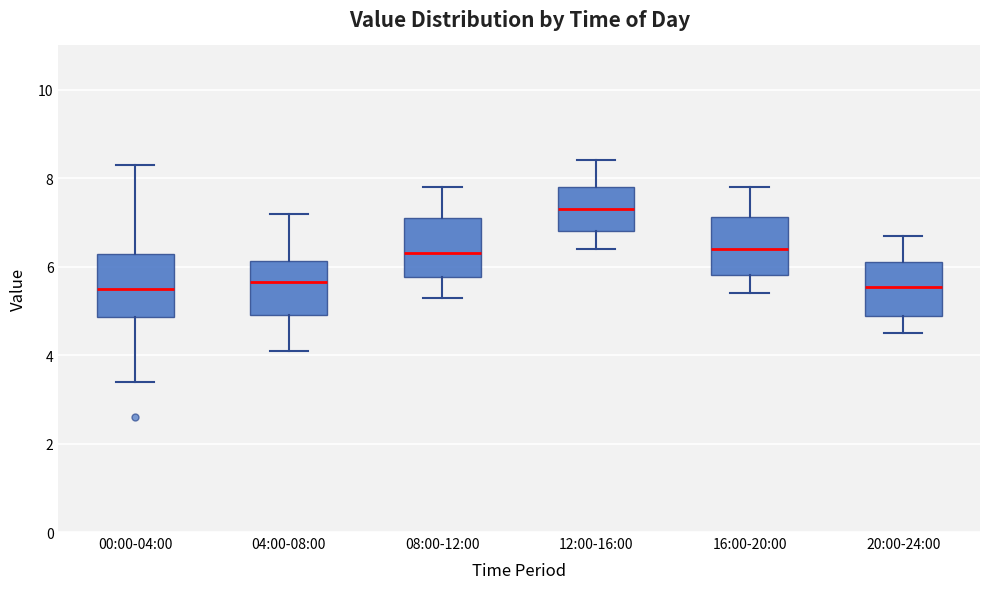

Reading left to right, transcribe this box plot: for each box, give where its median line is, the range the box spans, and where its two whiskers end, as read against the y-axis. The values are not printed on the chart, so give them approximately, as read against the axis.

00:00-04:00: median 5.6, box 4.8 to 6.2, whiskers 3.4 to 8.4
04:00-08:00: median 5.6, box 5.0 to 6.2, whiskers 4.2 to 7.2
08:00-12:00: median 6.4, box 5.8 to 7.2, whiskers 5.4 to 7.8
12:00-16:00: median 7.4, box 6.8 to 7.8, whiskers 6.4 to 8.4
16:00-20:00: median 6.4, box 5.8 to 7.2, whiskers 5.4 to 7.8
20:00-24:00: median 5.6, box 4.8 to 6.2, whiskers 4.6 to 6.8